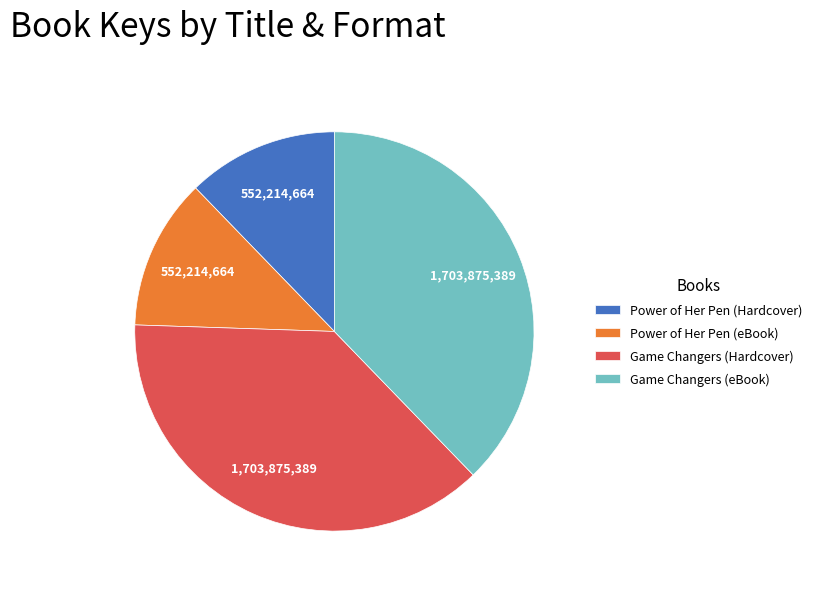

What is the ratio of the value at Power of Her Pen (Hardcover) to the value at Power of Her Pen (eBook)?

1.0